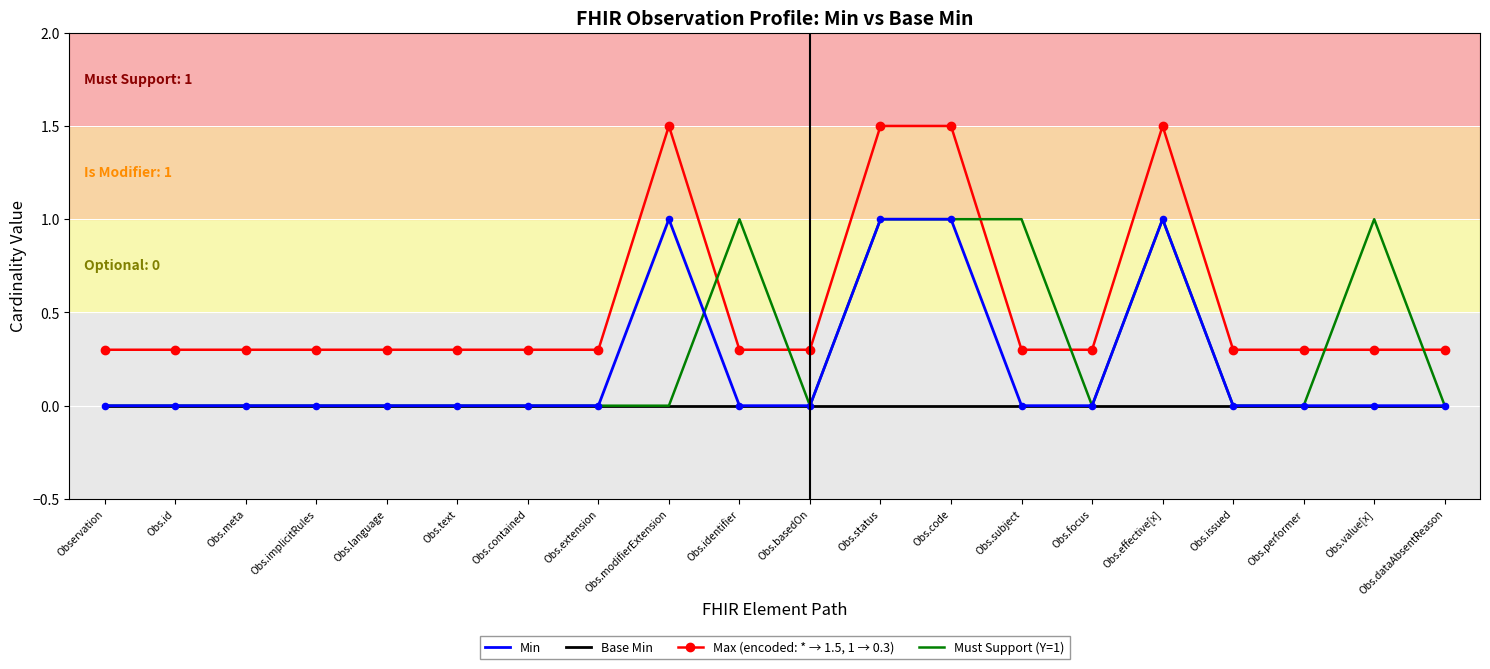

What is the spread (max minus min) of values at Obs.language?

0.3